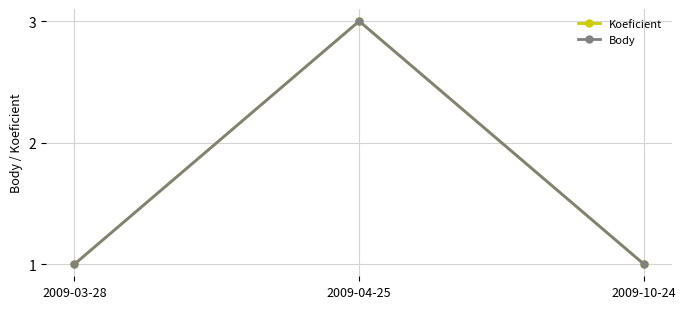

Reading right to left, list all the values displayed in this chart.

Koeficient: 1	3	1
Body: 1	3	1